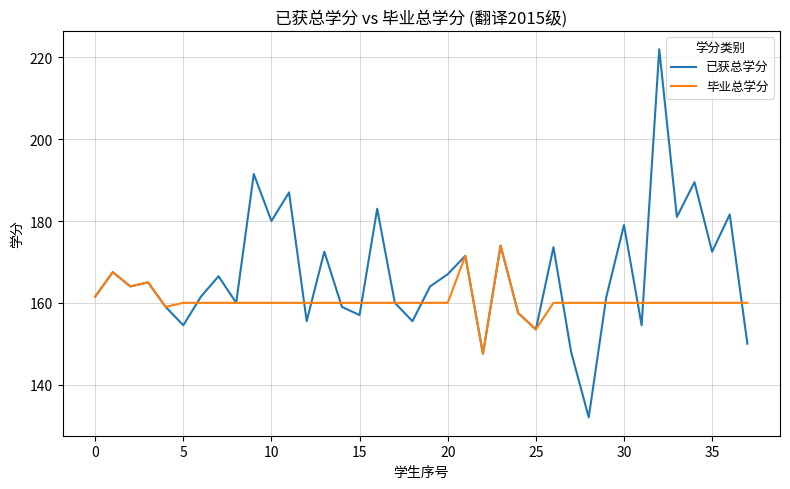

What is the maximum value shown in the chart?

222.0